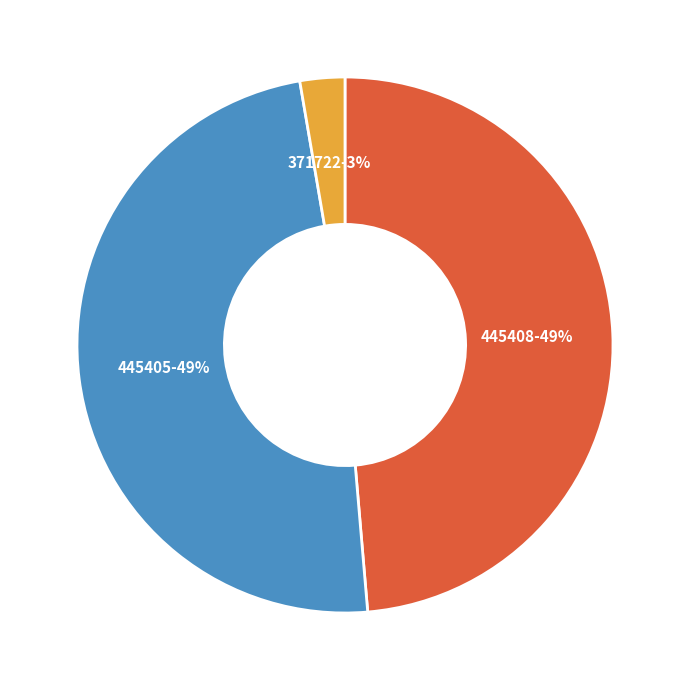

Does any single category account for the majority?

No